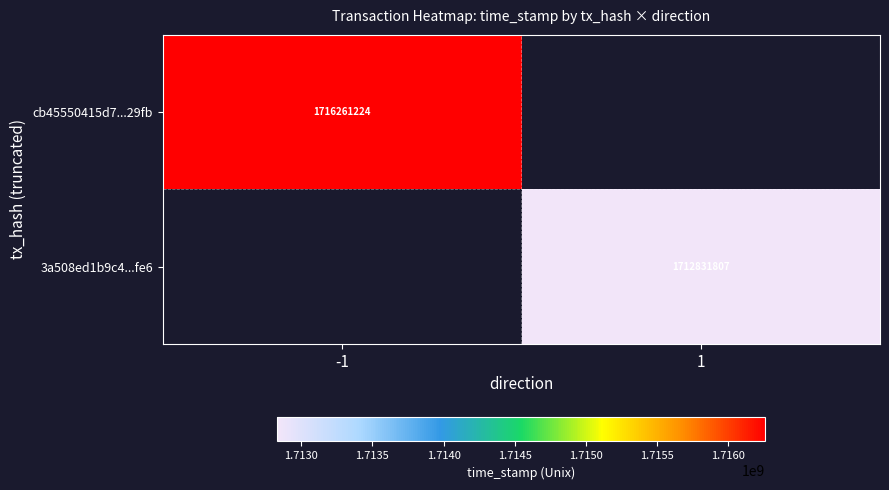

The 3a508ed1b9c4...fe6 series shows 1712831807 at 1. True or false?

True